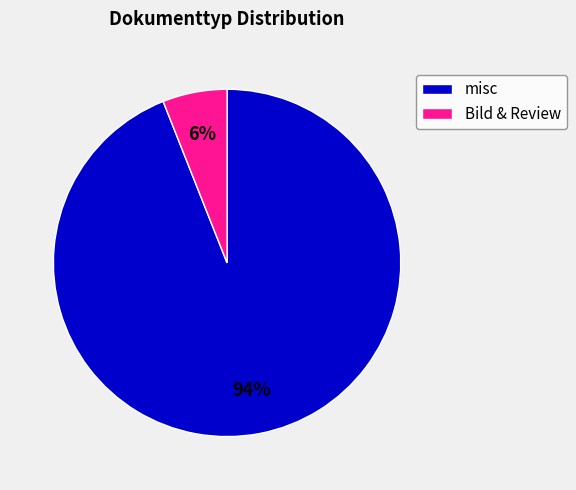

How many segments does this pie chart have?

2